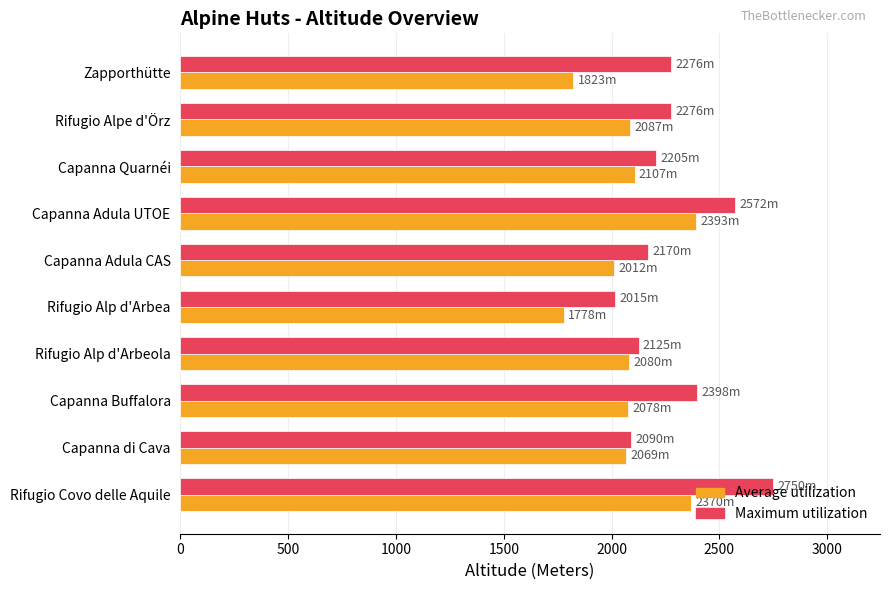

How many series are shown in this chart?

2